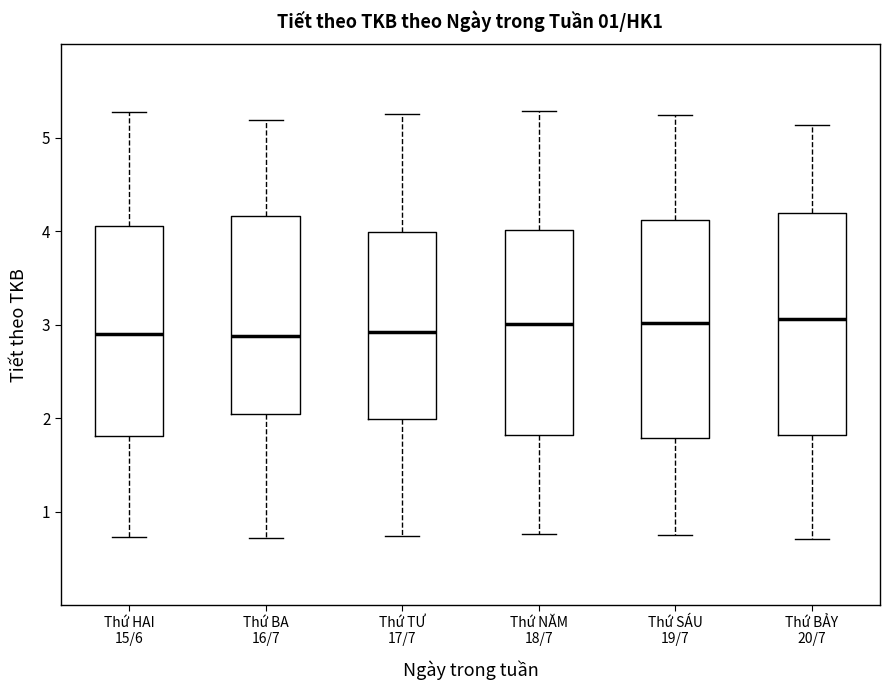

Reading left to right, transcribe this box plot: for each box, give where its median line is, the range the box spans, and where its two whiskers end, as read against the y-axis. The values are not printed on the chart, so give them approximately, as read against the axis.

Thứ HAI 15/6: median 2.9, box 1.8 to 4.1, whiskers 0.7 to 5.3
Thứ BA 16/7: median 2.9, box 2.1 to 4.2, whiskers 0.7 to 5.2
Thứ TƯ 17/7: median 2.9, box 2.0 to 4.0, whiskers 0.7 to 5.3
Thứ NĂM 18/7: median 3.0, box 1.8 to 4.0, whiskers 0.8 to 5.3
Thứ SÁU 19/7: median 3.0, box 1.8 to 4.1, whiskers 0.8 to 5.2
Thứ BẢY 20/7: median 3.1, box 1.8 to 4.2, whiskers 0.7 to 5.1